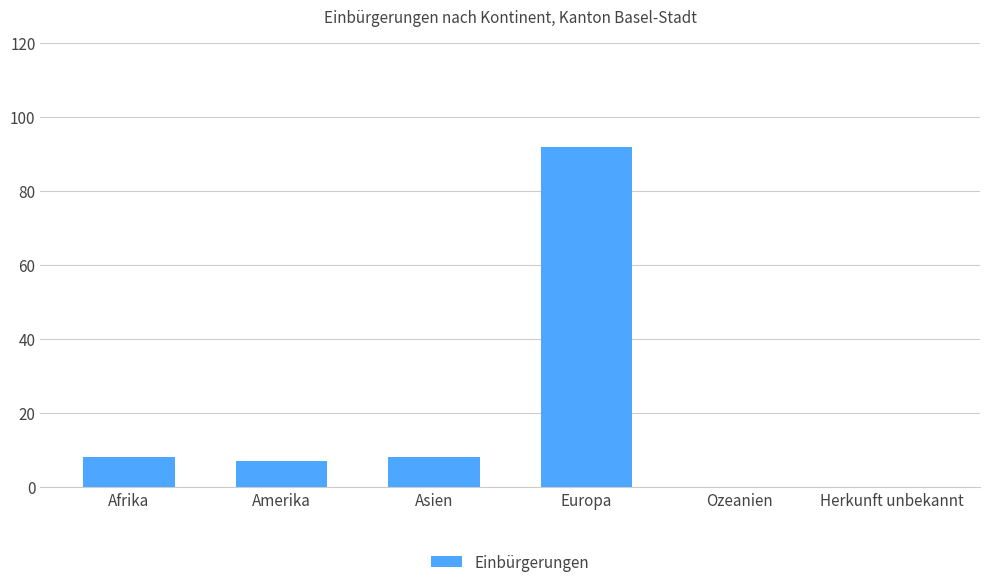

Is it true that the value at Amerika is 7?

True